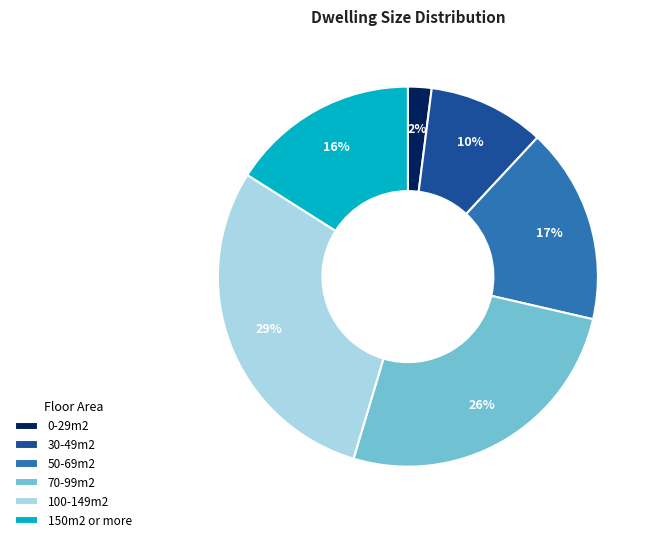

To the nearest percent, what is the combined percentage of 30-49m2 and 50-69m2?

27%